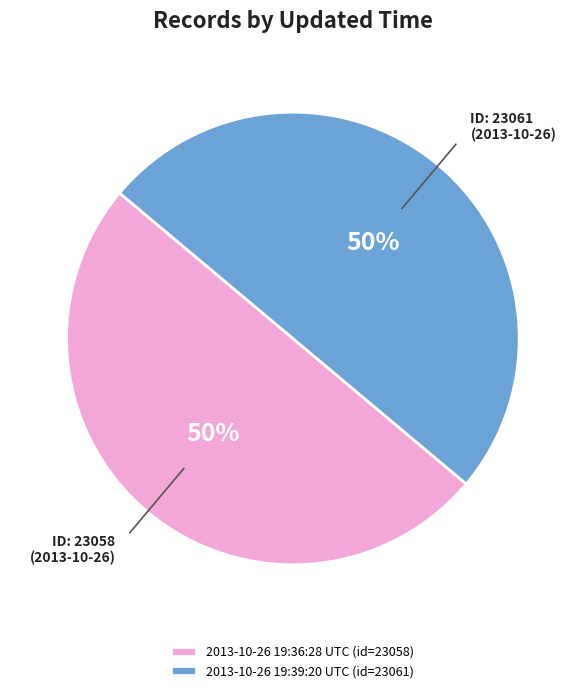

To the nearest percent, what is the average slice percentage?

50%